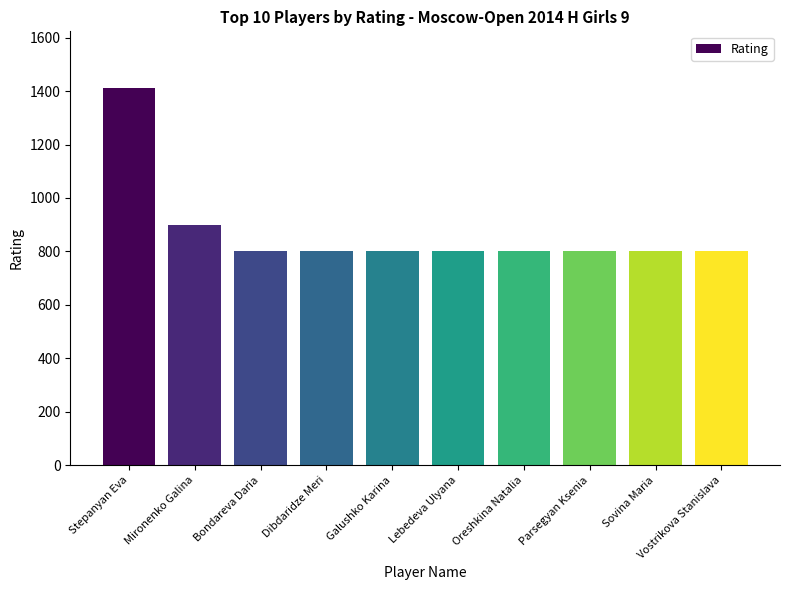

How many categories are shown in the chart?

10